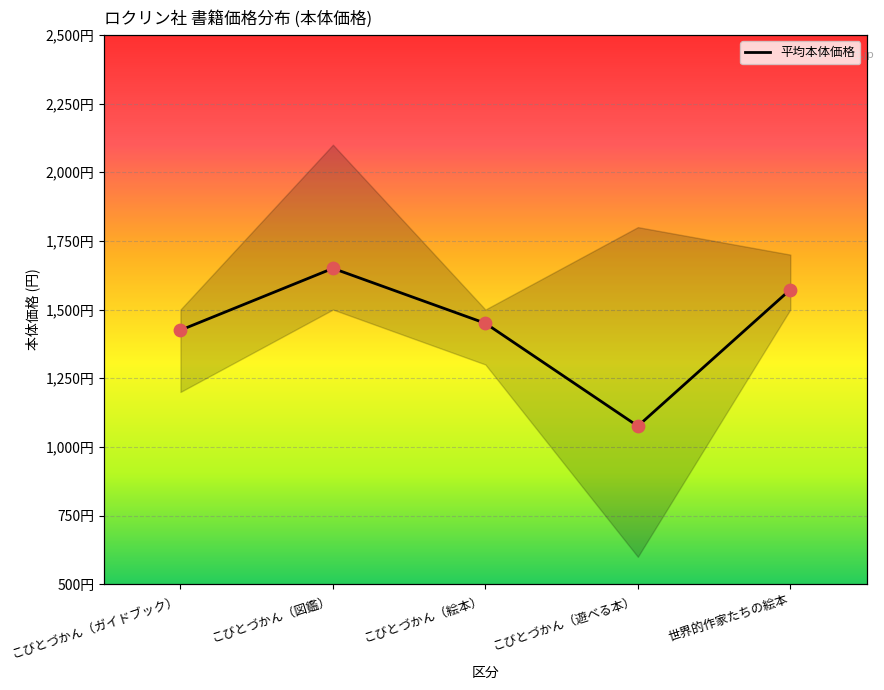

What is the ratio of the value at 世界的作家たちの絵本 to the value at こびとづかん（絵本）?

1.1